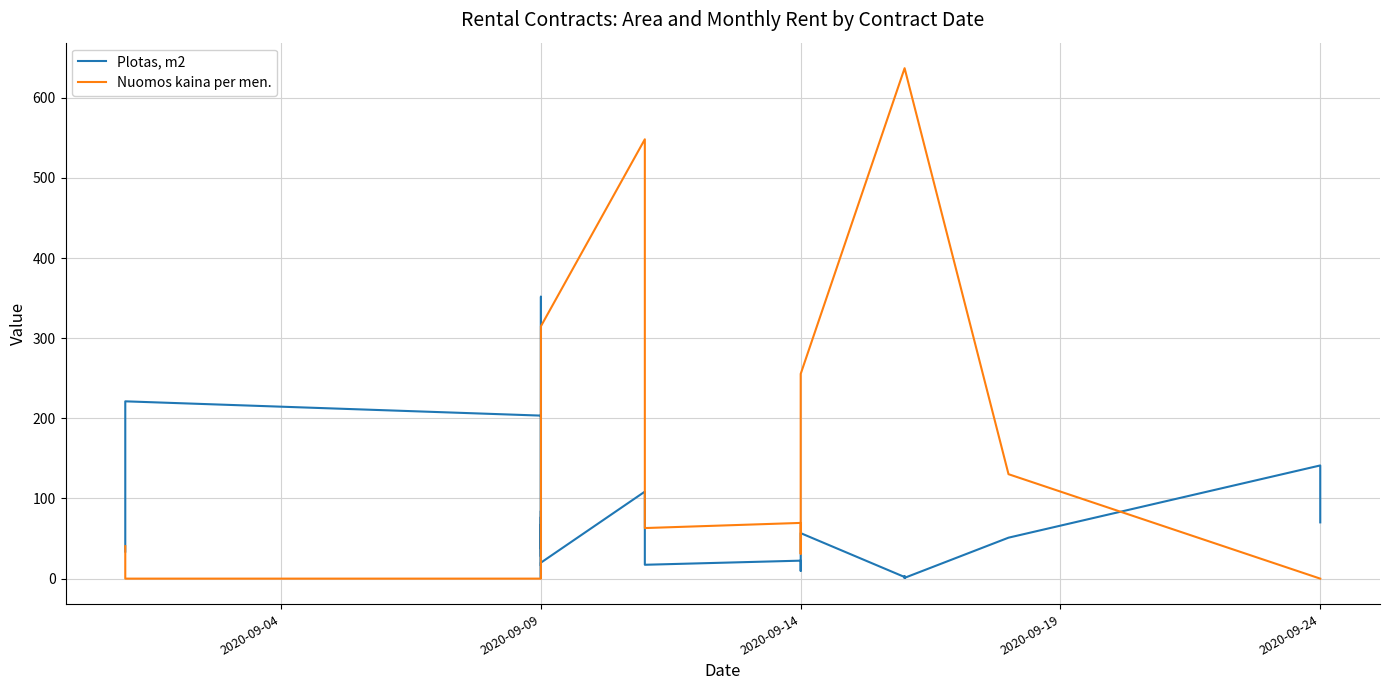

What is the average value of the Plotas, m2 series?

61.0